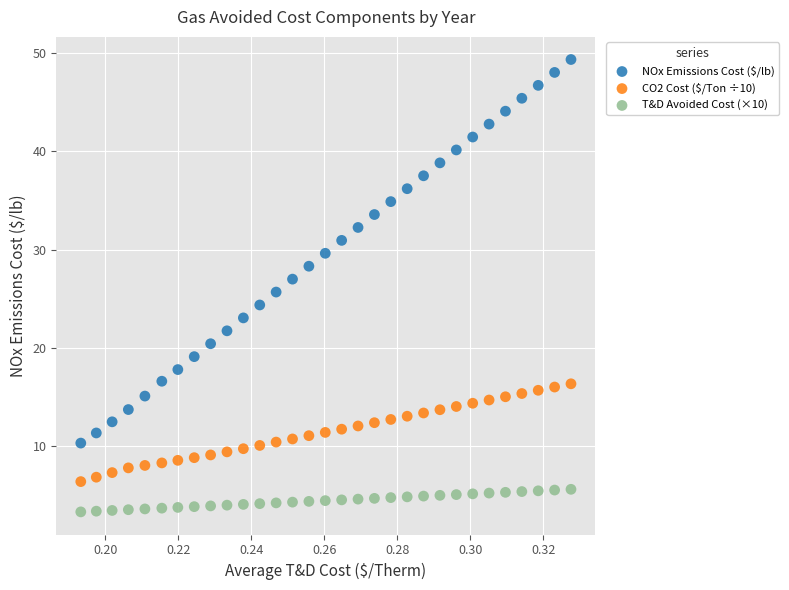

What are all the series names shown in the legend?

NOx Emissions Cost ($/lb), CO2 Cost ($/Ton ÷10), T&D Avoided Cost (×10)